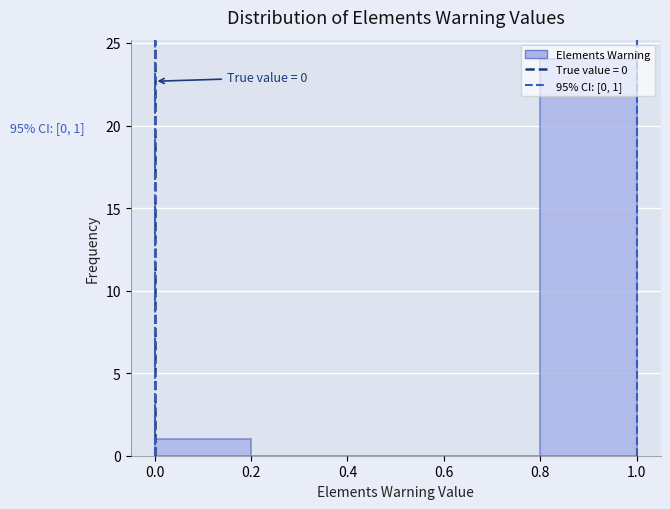

Over which range of the x-axis is the bar tallest?

0.8 to 1.0